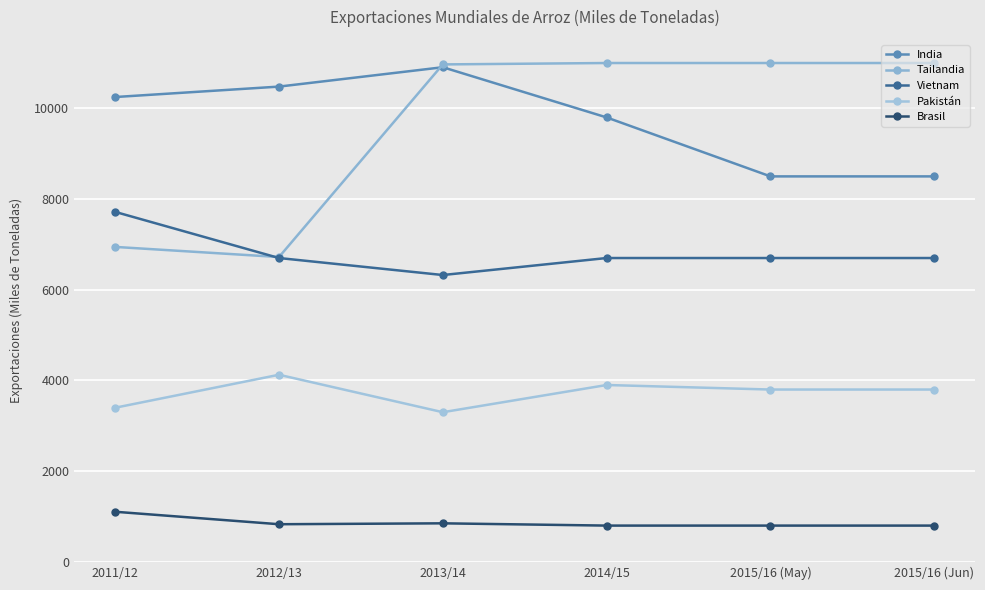

What is the label of the 6th point from the right?

2011/12